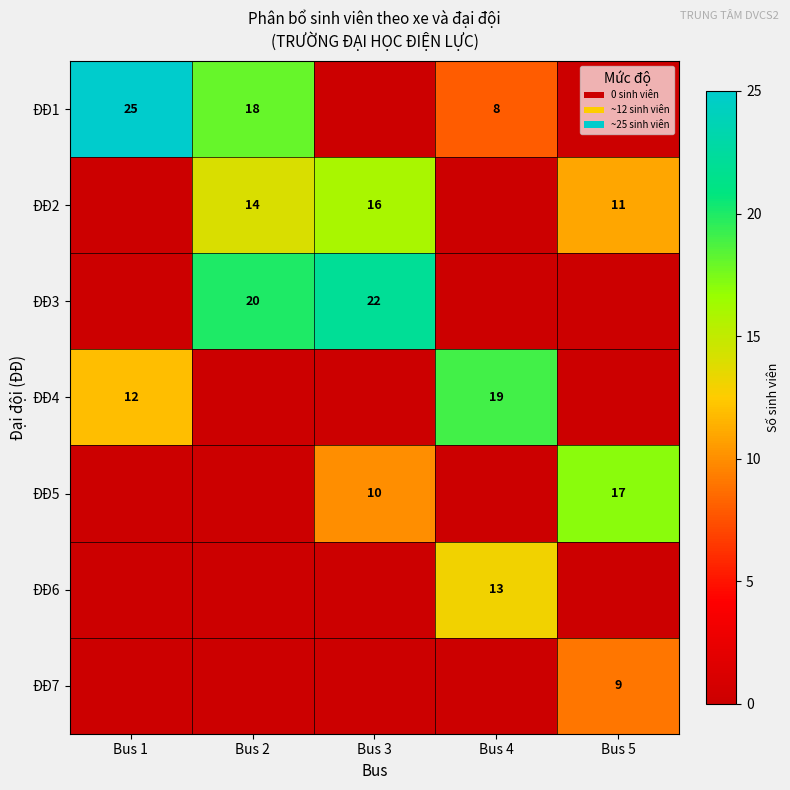

True or false: ĐĐ1 has a value of 18 at Bus 2.

True